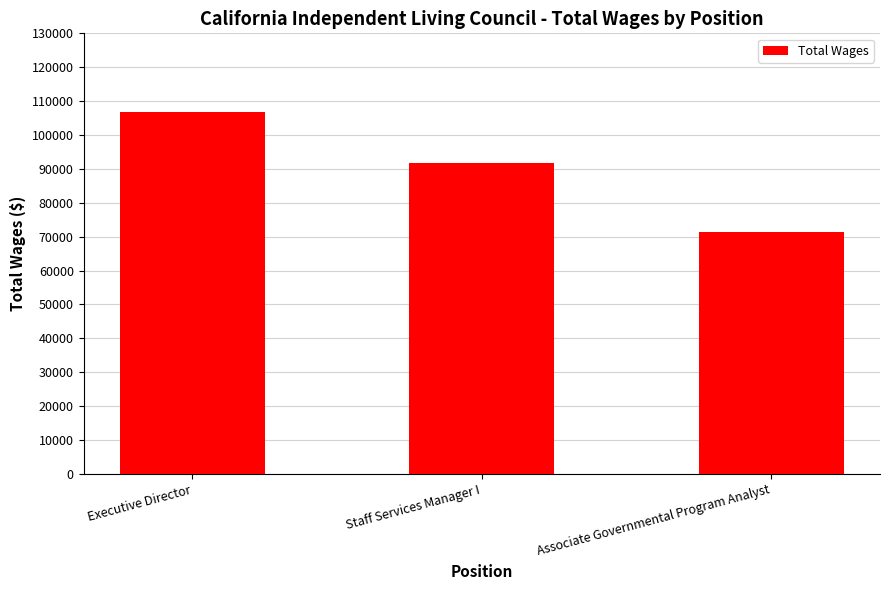

Reading right to left, list all the values displayed in this chart.

Associate Governmental Program Analyst=71285.5	Staff Services Manager I=91728.6	Executive Director=106764.9